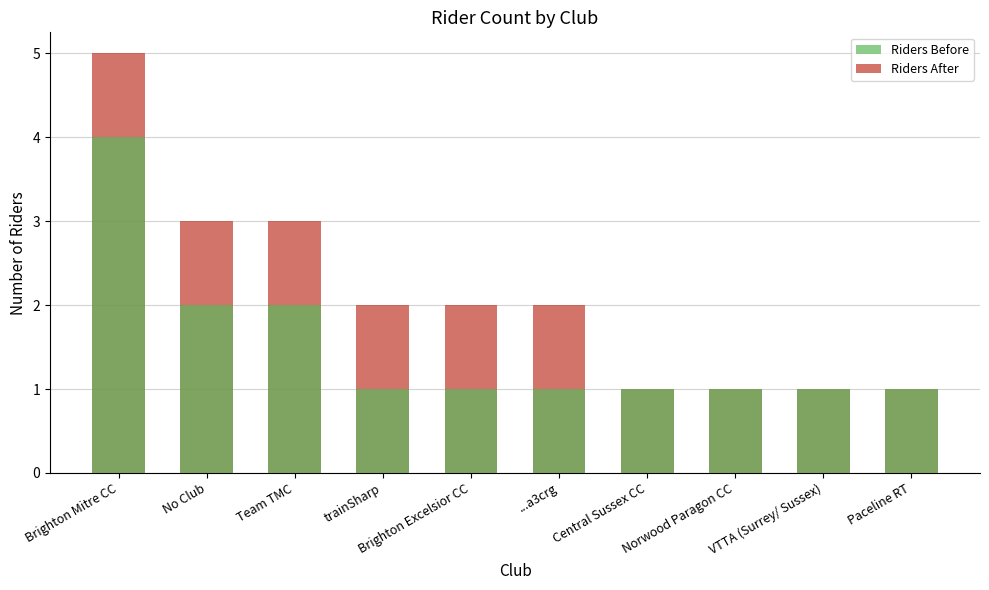

The After series shows 3 at trainSharp. True or false?

False